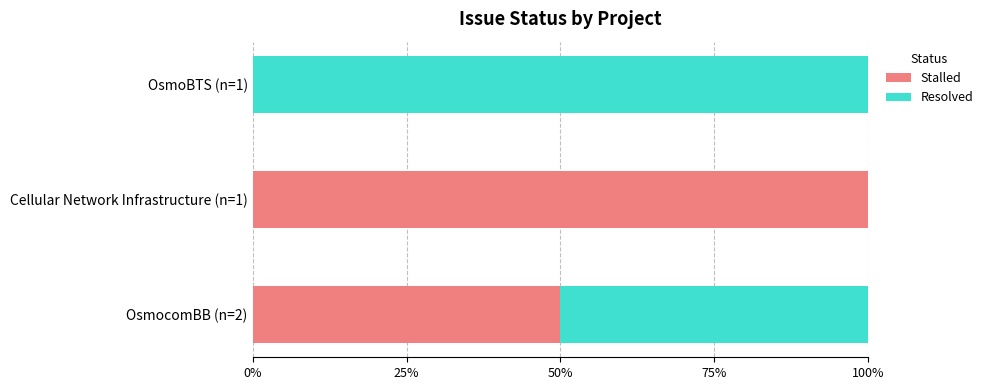

What is the highest value of the Stalled series?

100